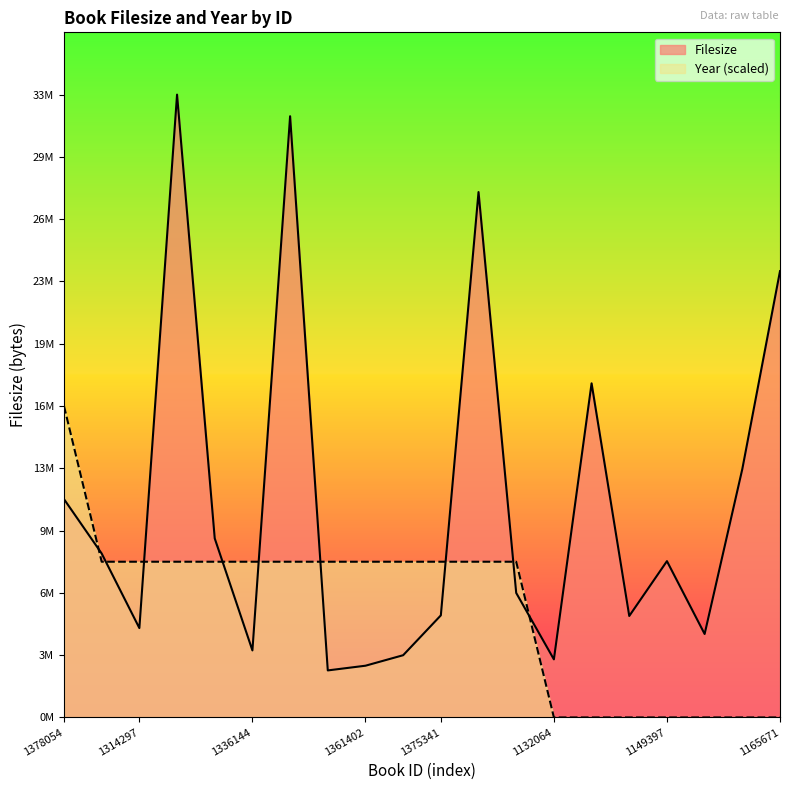

Does the chart have visible grid lines?

No